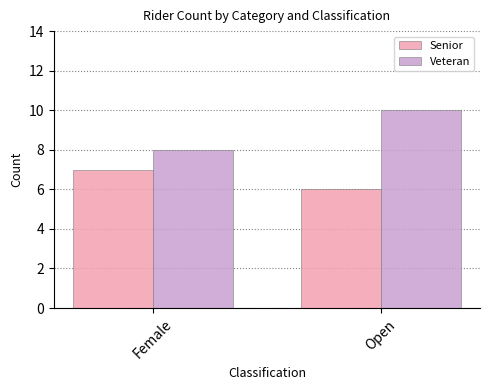

What is the average value of the Veteran series?

9